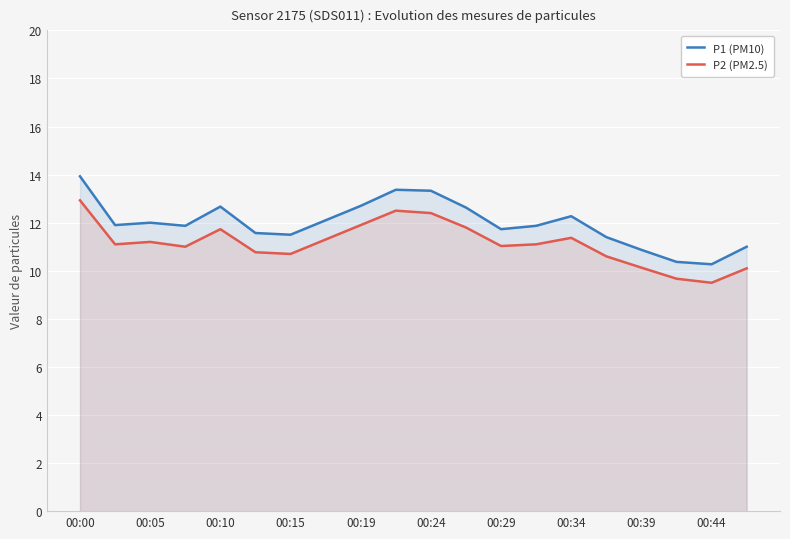

What is the difference between the maximum and minimum values in the P2 (PM2.5) series?

3.4